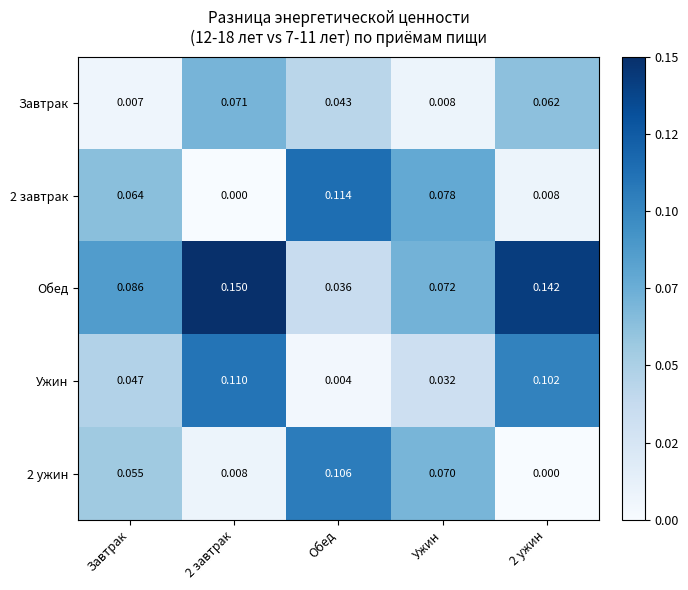

At which label does Ужин reach its minimum?

Обед